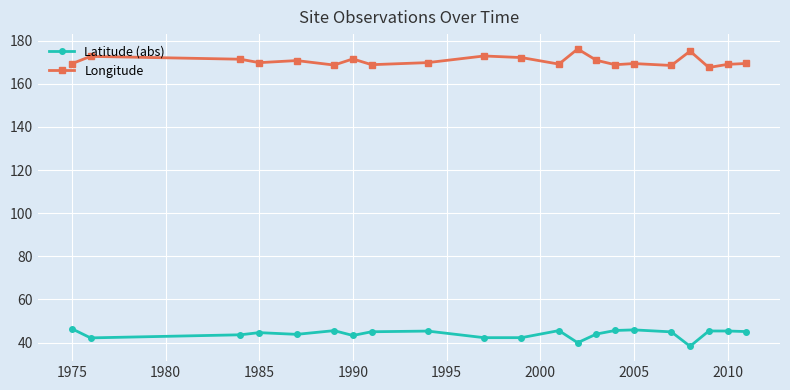

What is the lowest value of the Longitude series?

167.5